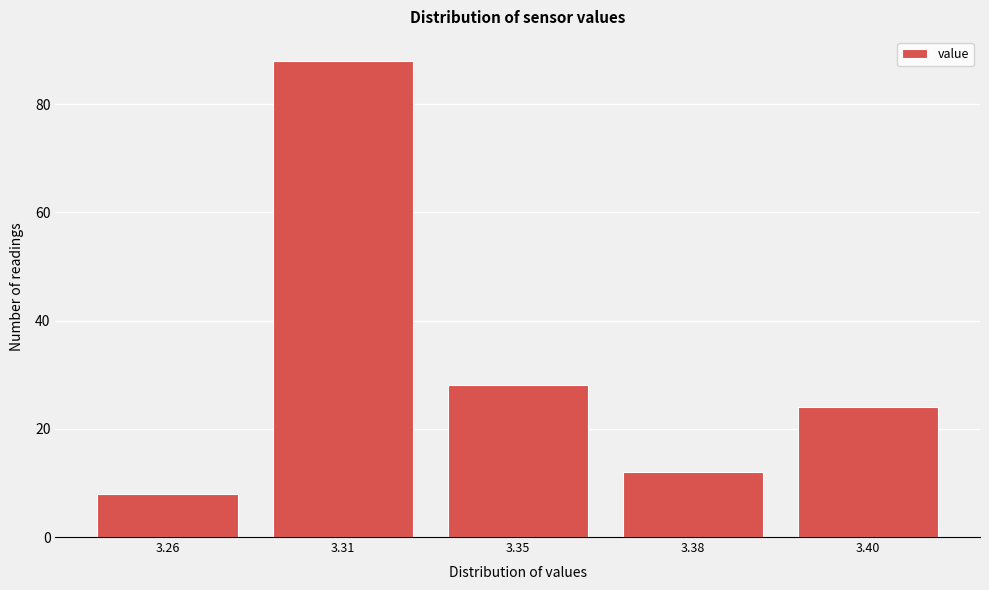

Reading right to left, extract all data points from this chart.

3.40=24	3.38=12	3.35=28	3.31=88	3.26=8